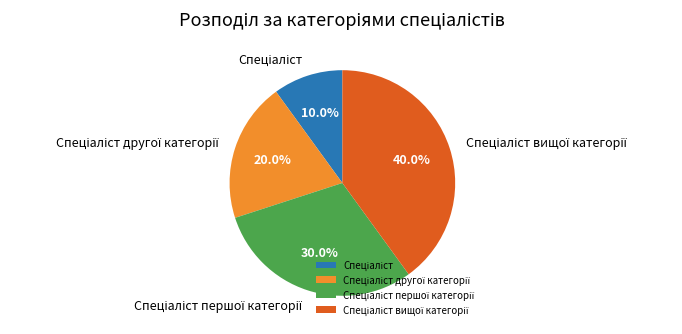

Does any single category account for the majority?

No